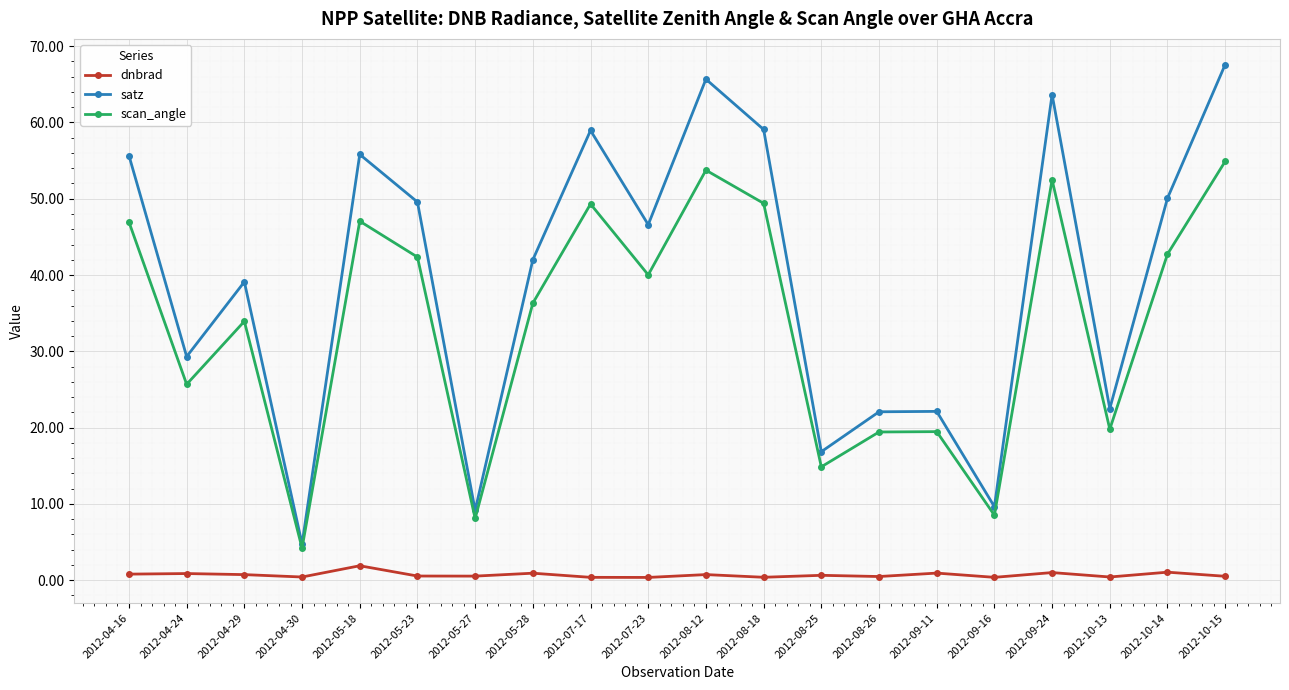

Rank the series by their average value, from highest to lowest.

satz, scan_angle, dnbrad